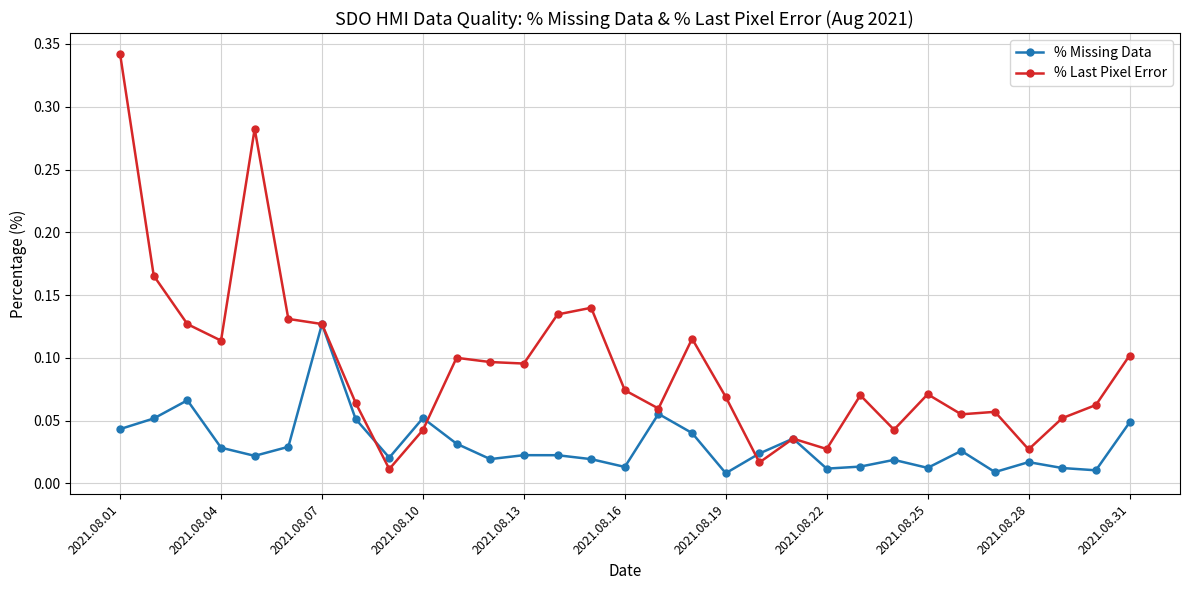

In % Last Pixel Error, how many points are higher than both neighbors (excluding endpoints)?

8